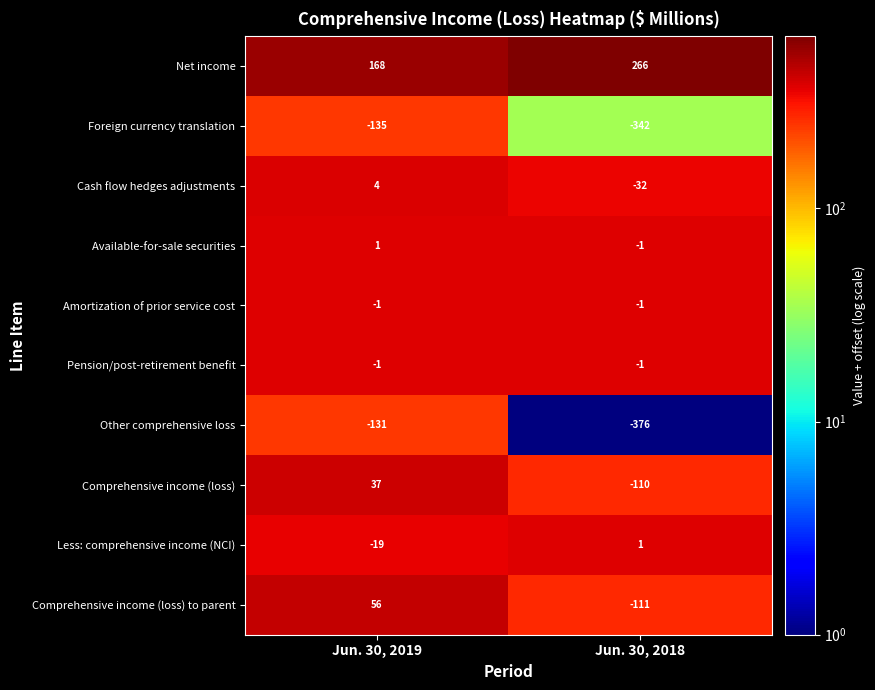

Which label corresponds to the largest value in the chart?

Jun. 30, 2018